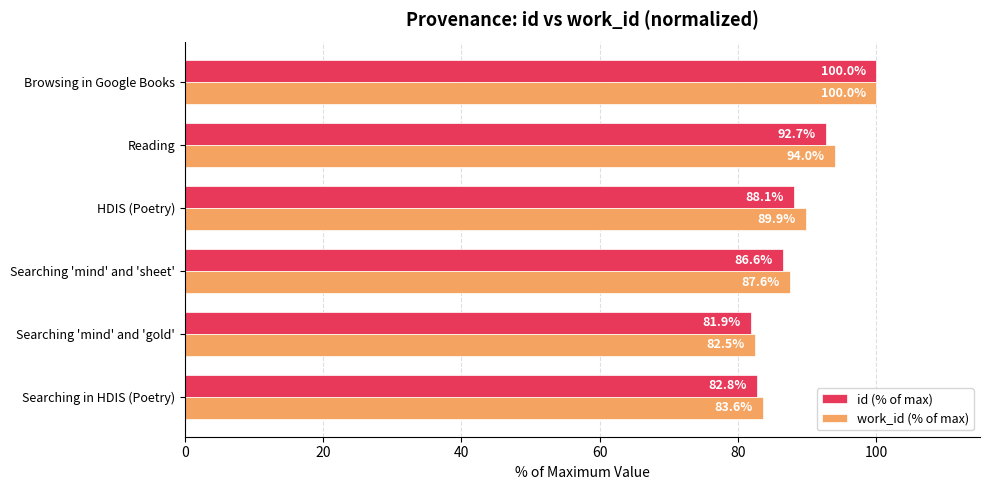

What is the smallest value displayed?

81.9